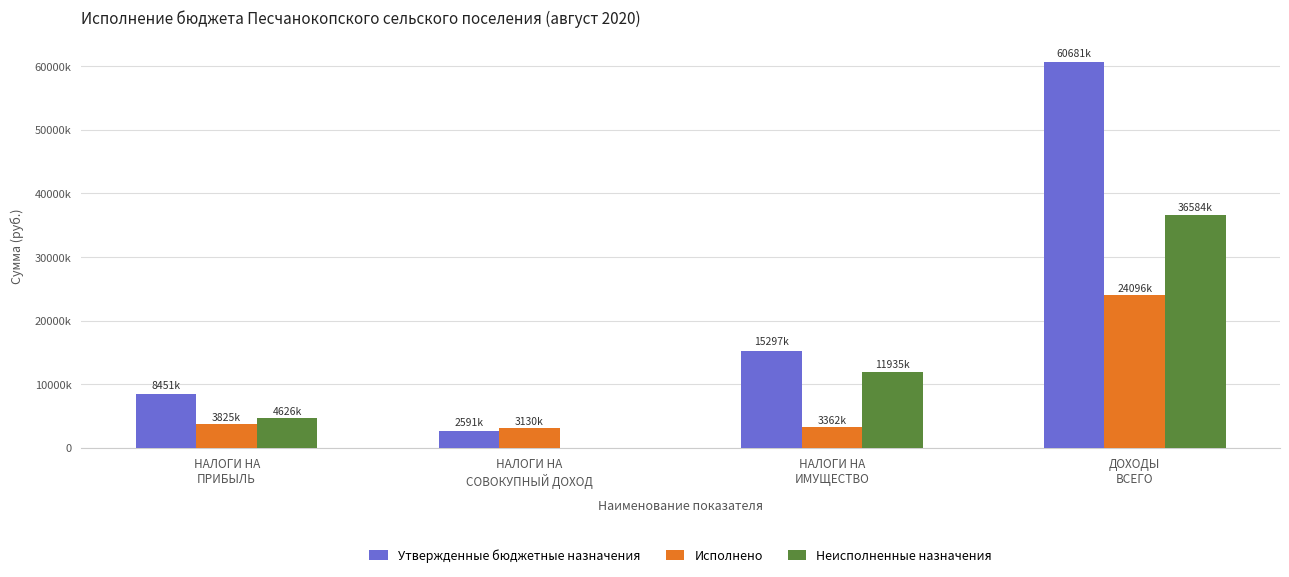

Which series has the largest total across all categories?

Утвержденные бюджетные назначения